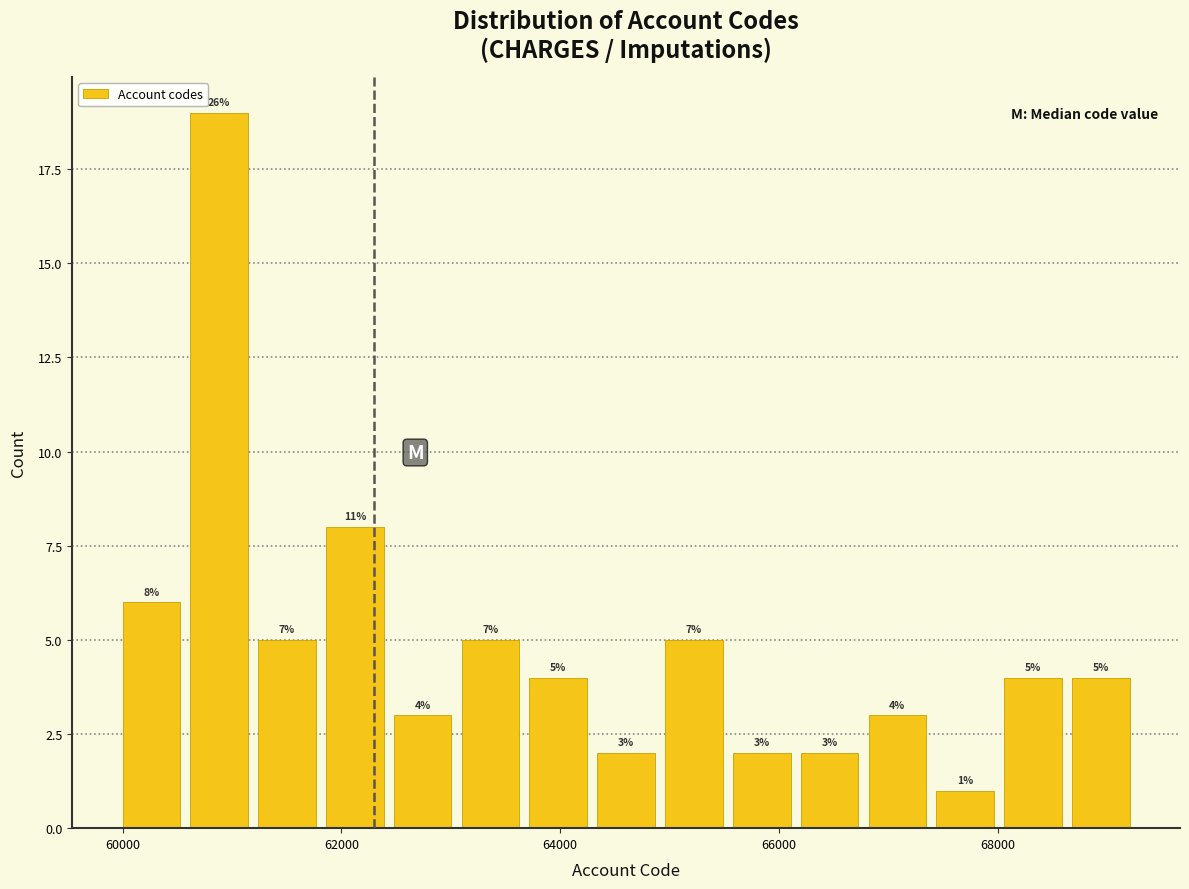

Around what value on the x-axis is the tallest bar? Give the approximate position of its centre, as read against the axis.

60800